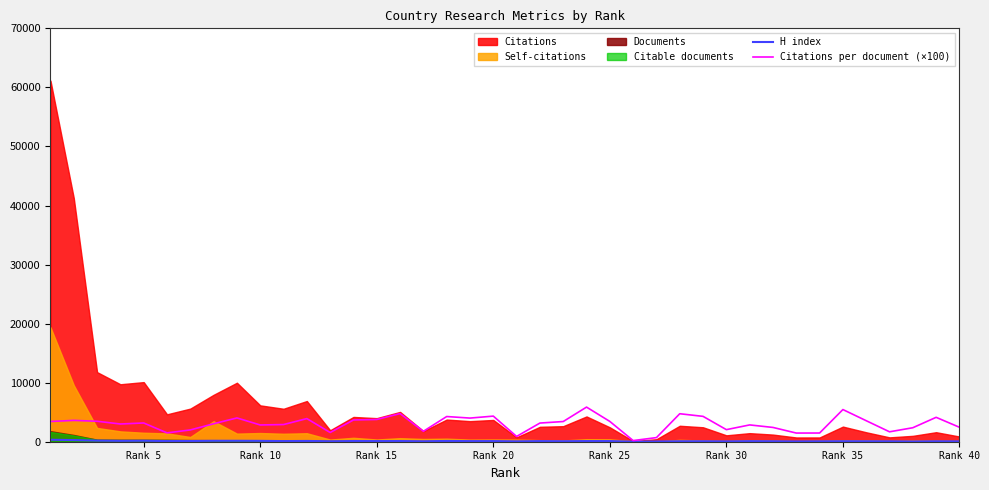

What is the highest value of the Citations per document (×100) series?

5863.0